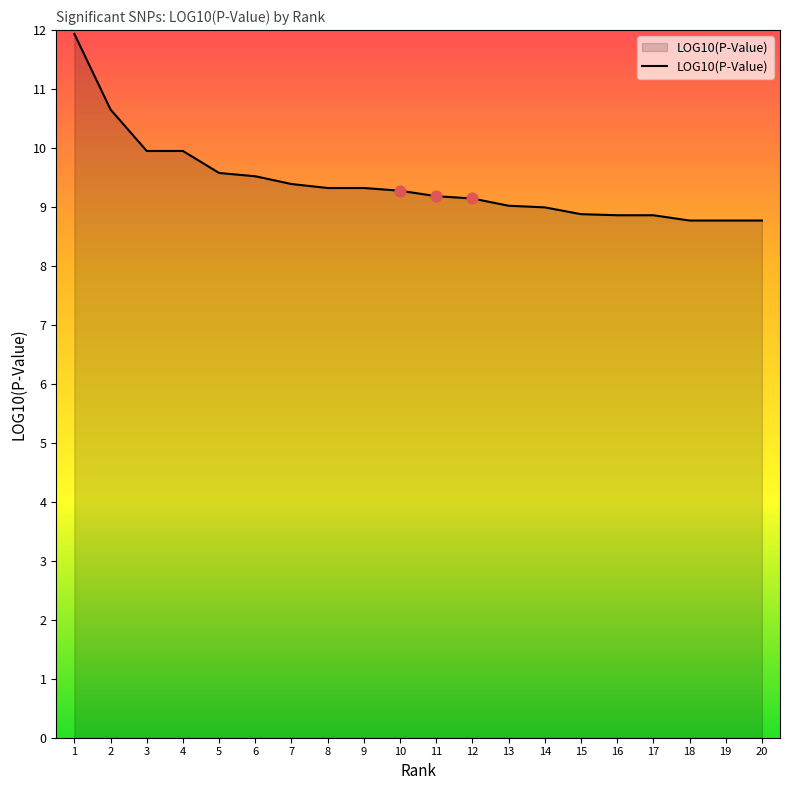

What is the change in value from 6 to 7?

-0.1